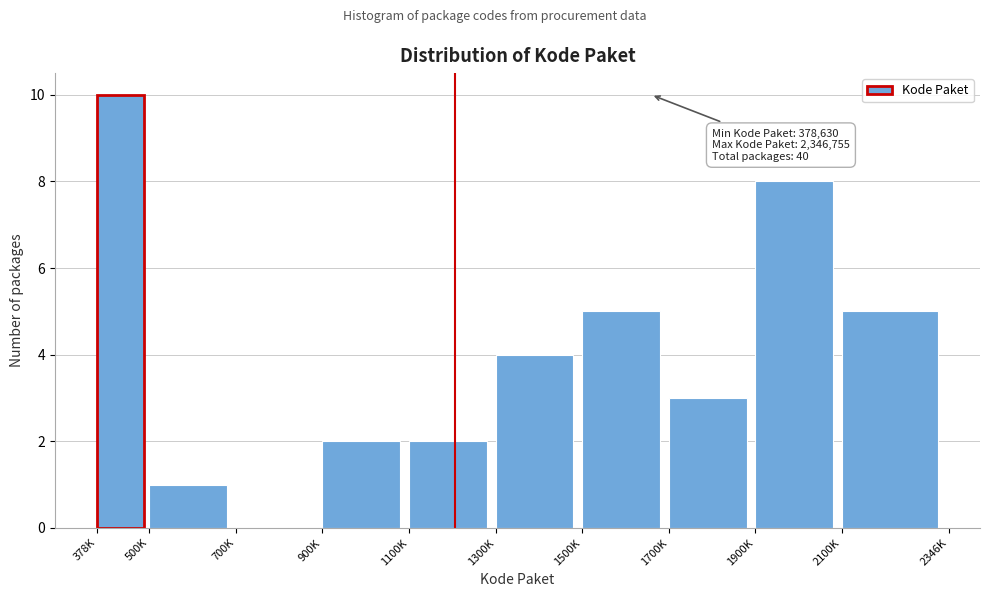

Reading right to left, list all the values displayed in this chart.

2100K=5	1900K=8	1700K=3	1500K=5	1300K=4	1100K=2	900K=2	700K=0	500K=1	378K=10